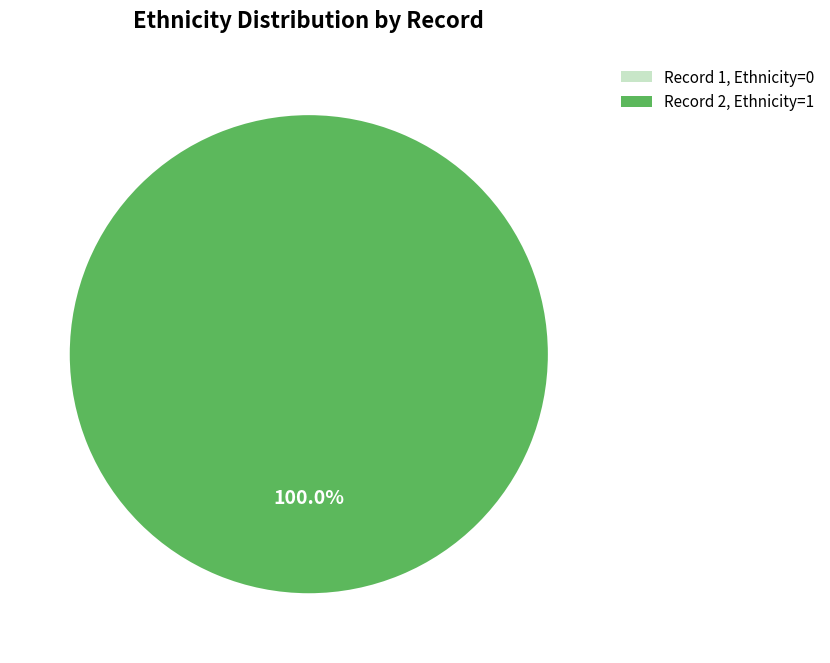

Do 1 and 2 together represent more than half of the pie?

Yes